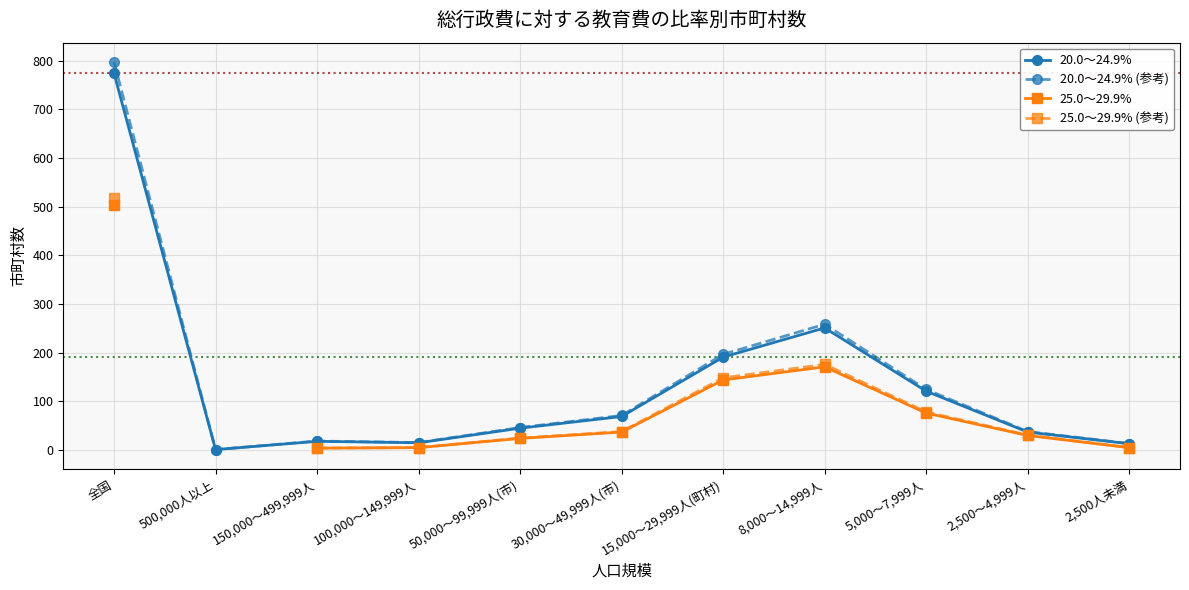

What is the maximum value for 20.0～24.9%?

774.0